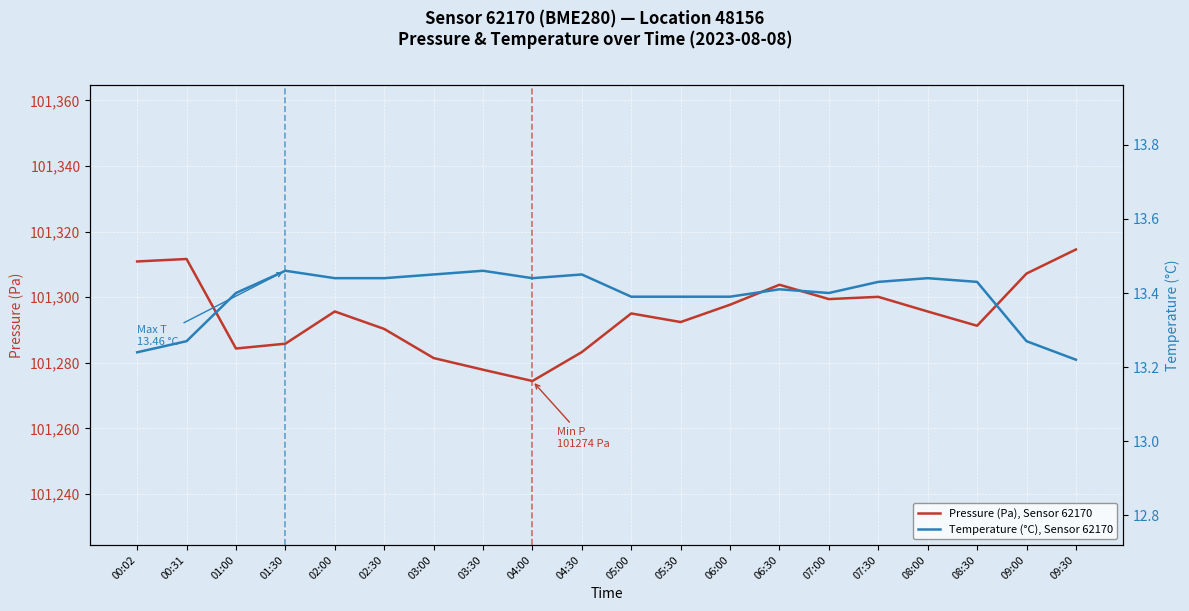

How many data points in Pressure (Pa), Sensor 62170 are above 101295?

11